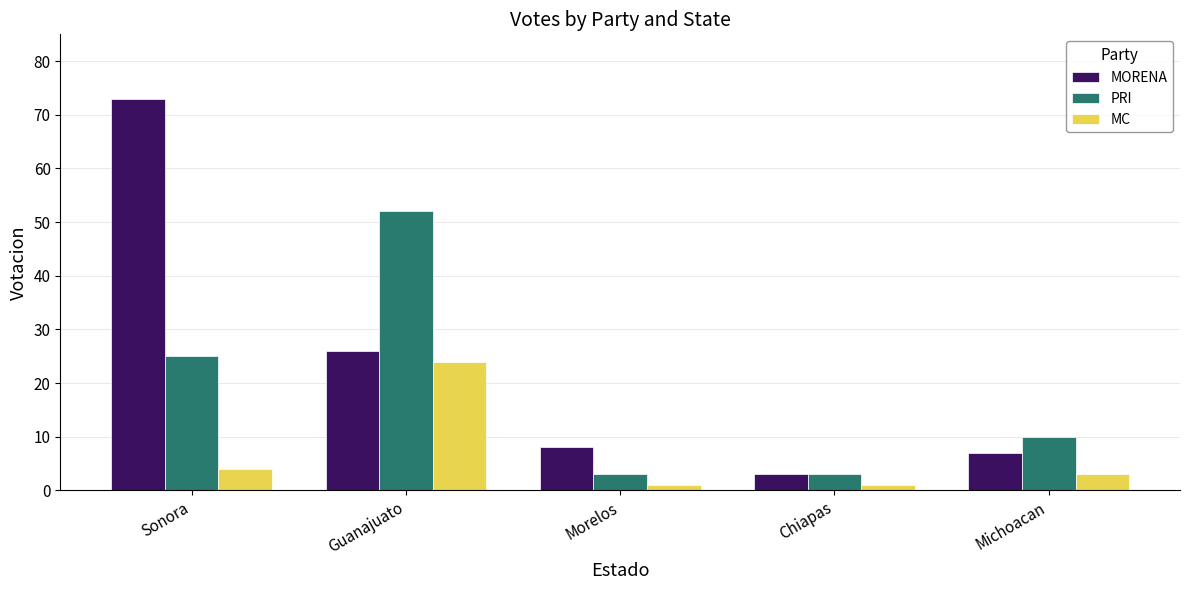

Reading left to right, transcribe all the data shown in this chart.

MORENA: 73	26	8	3	7
PRI: 25	52	3	3	10
MC: 4	24	1	1	3